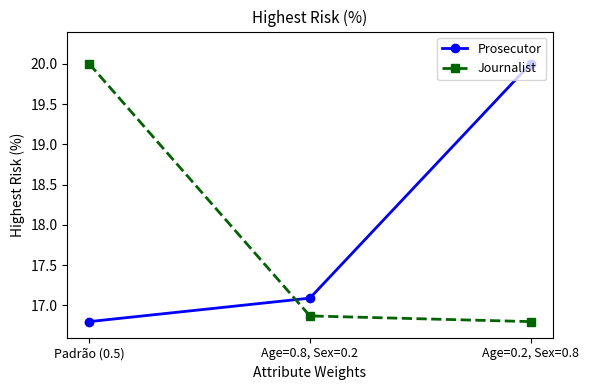

Does the chart display data point markers on the line(s)?

Yes